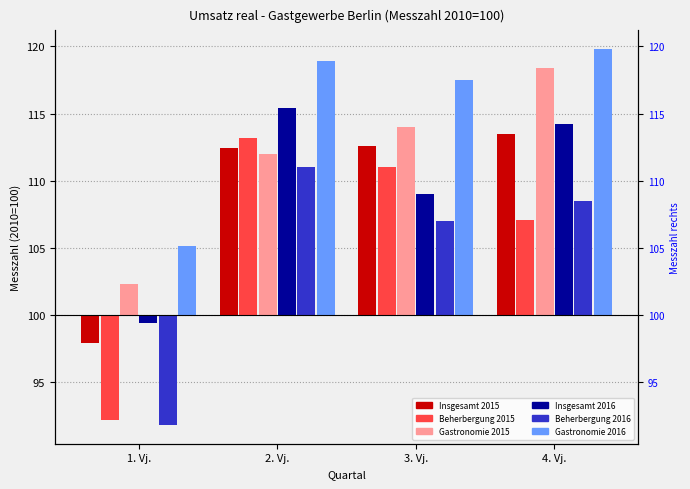

Which series has the widest spread of values?

Beherbergung 2015